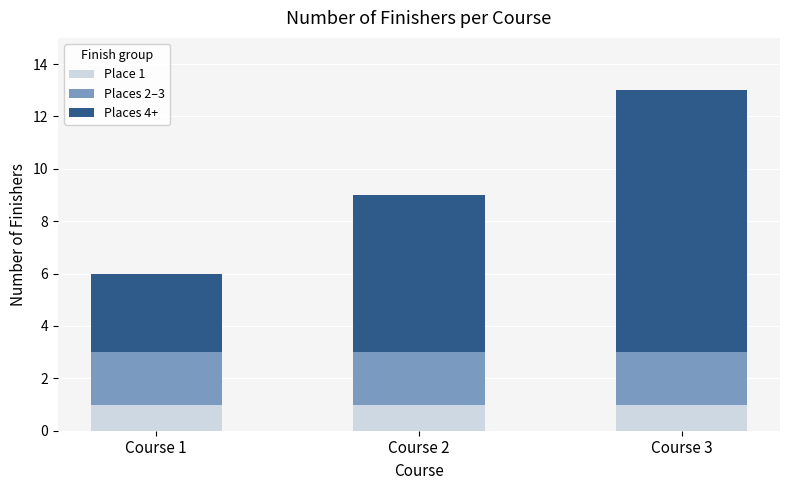

What are all the series names shown in the legend?

Place 1, Places 2–3, Places 4+